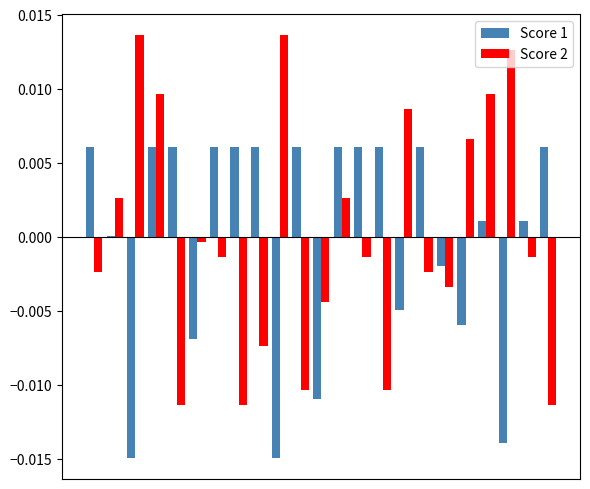

How many groups of bars are there?

23